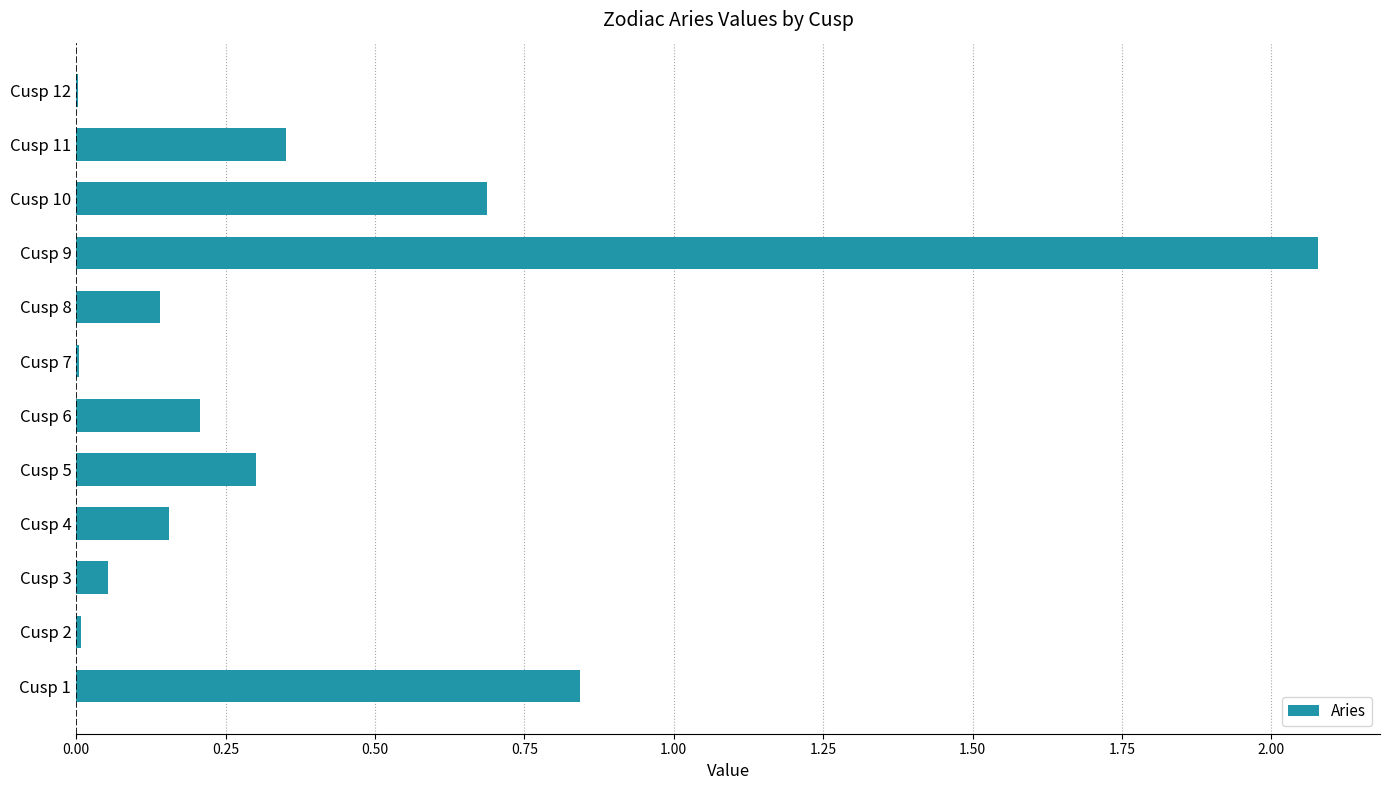

Which has a higher value, Cusp 1 or Cusp 6?

Cusp 1